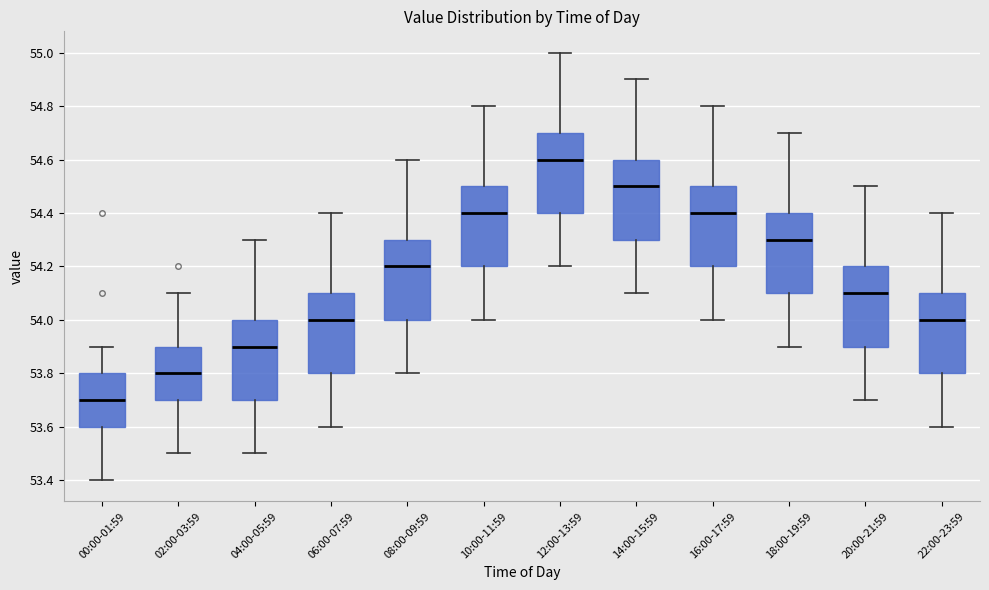

Reading left to right, read every box against the y-axis: the position of its median line, the range the box covers, and the ends of its whiskers. The values are not printed on the chart, so give them approximately, as read against the axis.

00:00-01:59: median 53.7, box 53.6 to 53.8, whiskers 53.4 to 53.9
02:00-03:59: median 53.8, box 53.7 to 53.9, whiskers 53.5 to 54.1
04:00-05:59: median 53.9, box 53.7 to 54.0, whiskers 53.5 to 54.3
06:00-07:59: median 54.0, box 53.8 to 54.1, whiskers 53.6 to 54.4
08:00-09:59: median 54.2, box 54.0 to 54.3, whiskers 53.8 to 54.6
10:00-11:59: median 54.4, box 54.2 to 54.5, whiskers 54.0 to 54.8
12:00-13:59: median 54.6, box 54.4 to 54.7, whiskers 54.2 to 55.0
14:00-15:59: median 54.5, box 54.3 to 54.6, whiskers 54.1 to 54.9
16:00-17:59: median 54.4, box 54.2 to 54.5, whiskers 54.0 to 54.8
18:00-19:59: median 54.3, box 54.1 to 54.4, whiskers 53.9 to 54.7
20:00-21:59: median 54.1, box 53.9 to 54.2, whiskers 53.7 to 54.5
22:00-23:59: median 54.0, box 53.8 to 54.1, whiskers 53.6 to 54.4